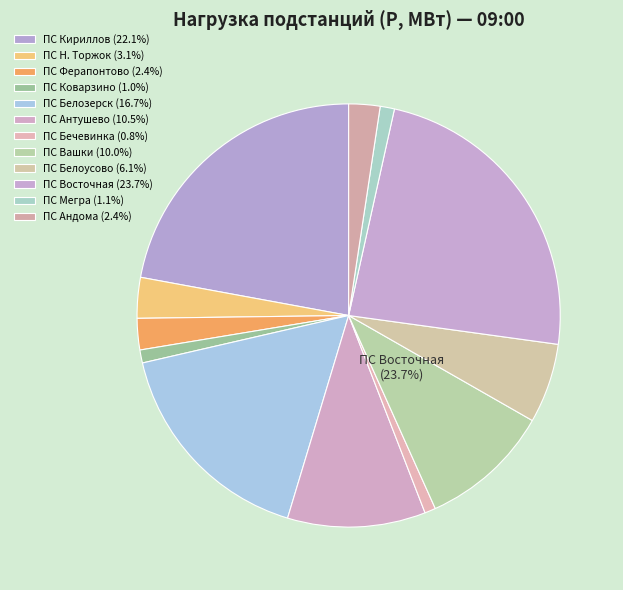

Is there a majority slice in this chart?

No